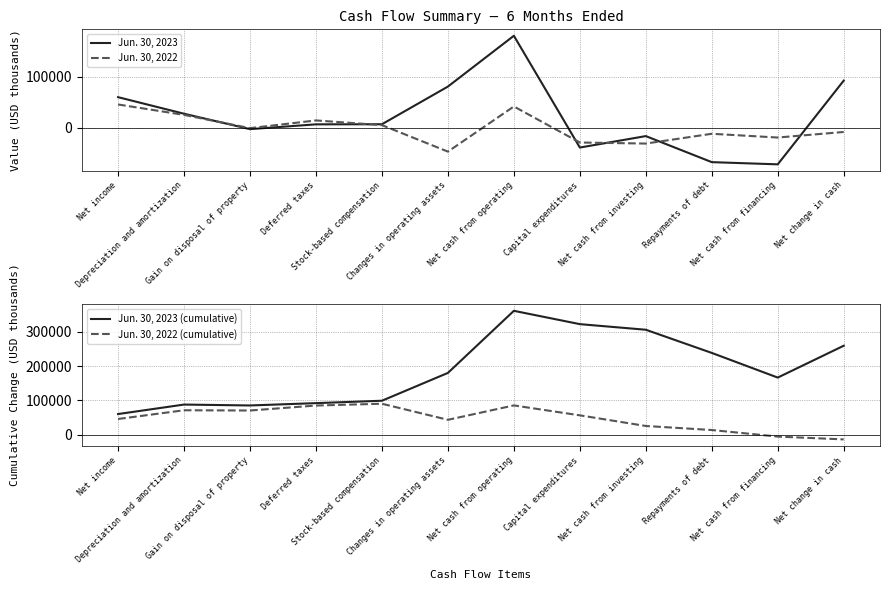

Reading left to right, extract all data points from this chart.

Jun. 30, 2023: 60270	27672	-2631	6790	7003	81126	181107	-38859	-16334	-67589	-71917	92856
Jun. 30, 2022: 45895	25412	-716	14505	5238	-46861	41974	-28945	-31027	-11770	-19155	-8208
Jun. 30, 2023 (cumulative): 60270	87942	85311	92101	99104	180230	361337	322478	306144	238555	166638	259494
Jun. 30, 2022 (cumulative): 45895	71307	70591	85096	90334	43473	85447	56502	25475	13705	-5450	-13658